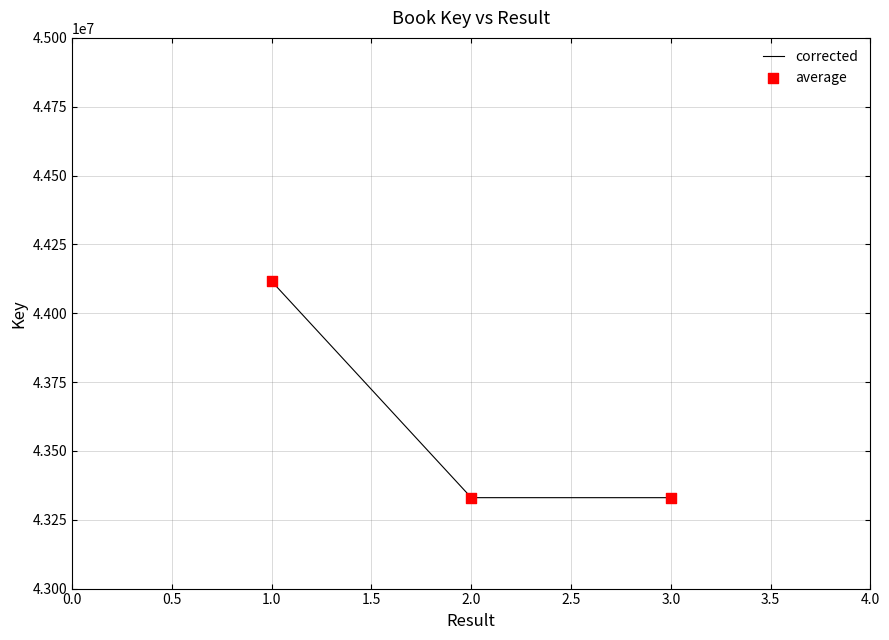

Between 3.0 and 1.0, which is larger?

1.0